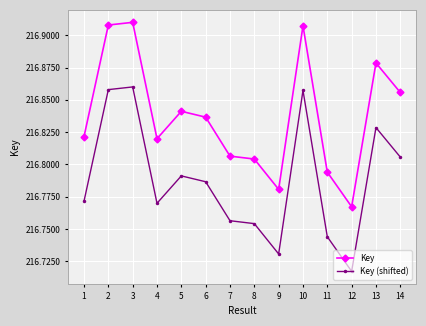

What is the difference between the highest and lowest values at 13?

50000